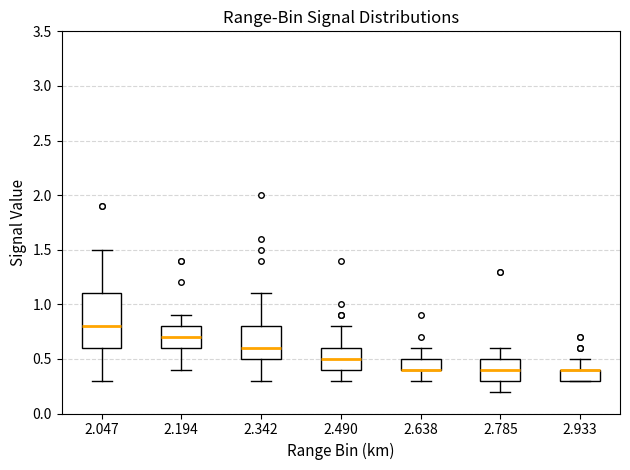

Reading left to right, read every box against the y-axis: the position of its median line, the range the box covers, and the ends of its whiskers. The values are not printed on the chart, so give them approximately, as read against the axis.

2.047: median 0.8, box 0.6 to 1.1, whiskers 0.3 to 1.5
2.194: median 0.7, box 0.6 to 0.8, whiskers 0.4 to 0.9
2.342: median 0.6, box 0.5 to 0.8, whiskers 0.3 to 1.1
2.490: median 0.5, box 0.4 to 0.6, whiskers 0.3 to 0.8
2.638: median 0.4 (drawn on the box's lower edge), box 0.4 to 0.5, whiskers 0.3 to 0.6
2.785: median 0.4, box 0.3 to 0.5, whiskers 0.2 to 0.6
2.933: median 0.4 (drawn on the box's upper edge), box 0.3 to 0.4, whiskers 0.3 to 0.5